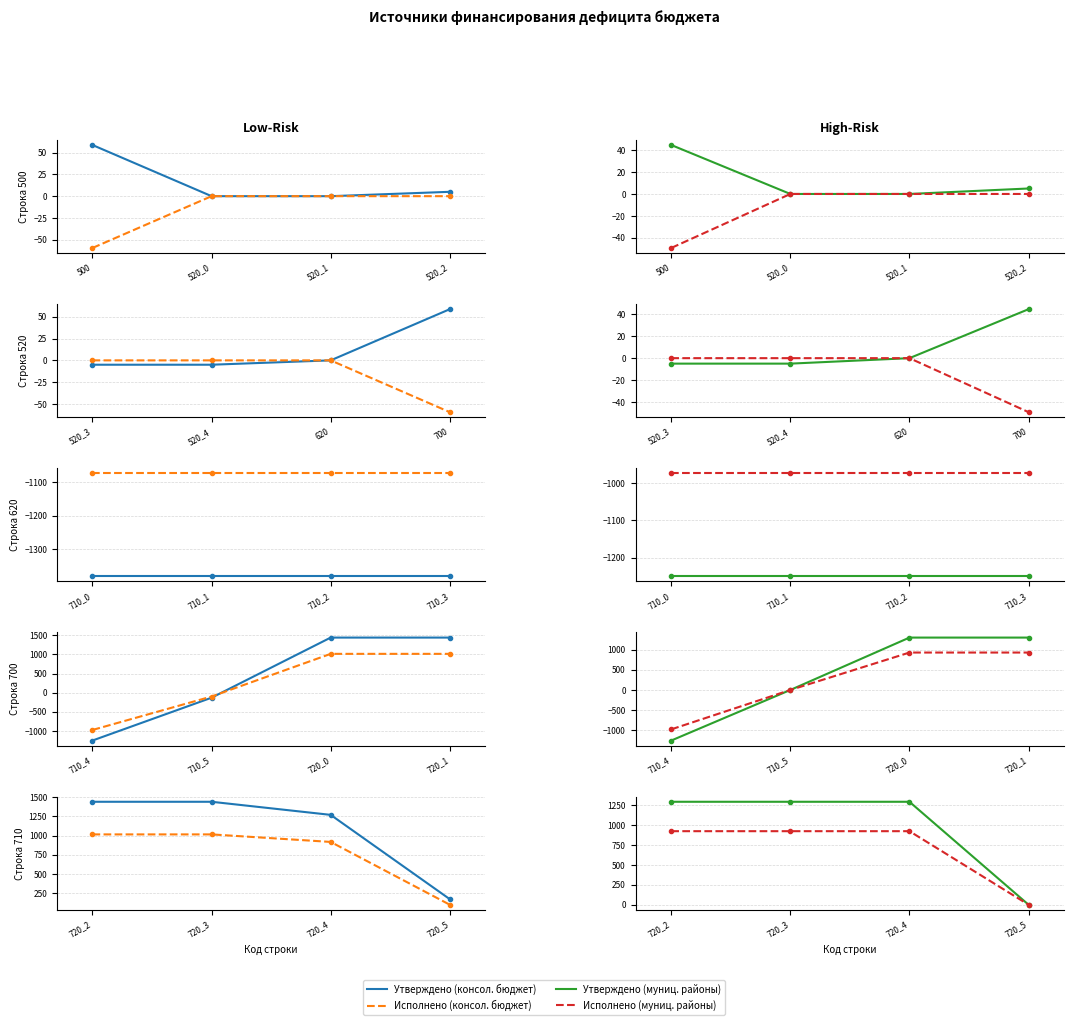

What are all the series names shown in the legend?

Утверждено (консол. бюджет), Исполнено (консол. бюджет), Утверждено (муниц. районы), Исполнено (муниц. районы)